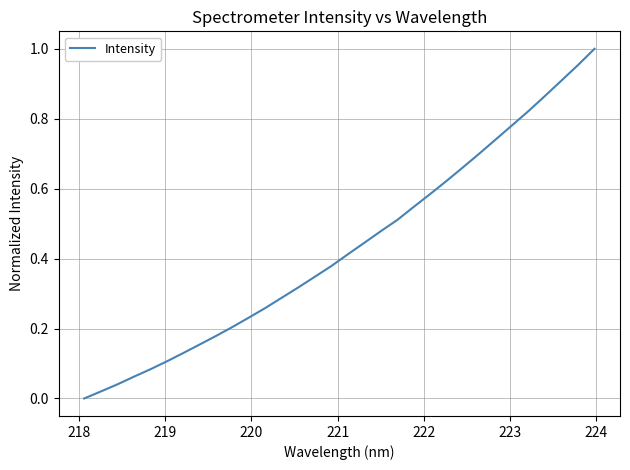

Does the chart have visible grid lines?

Yes